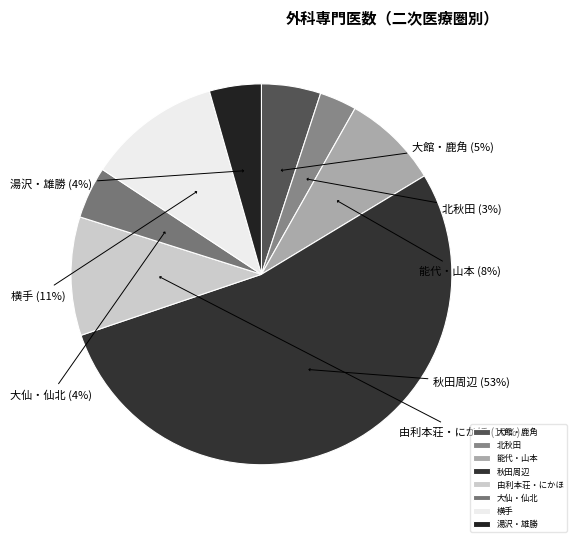

Which category accounts for the majority?

秋田周辺